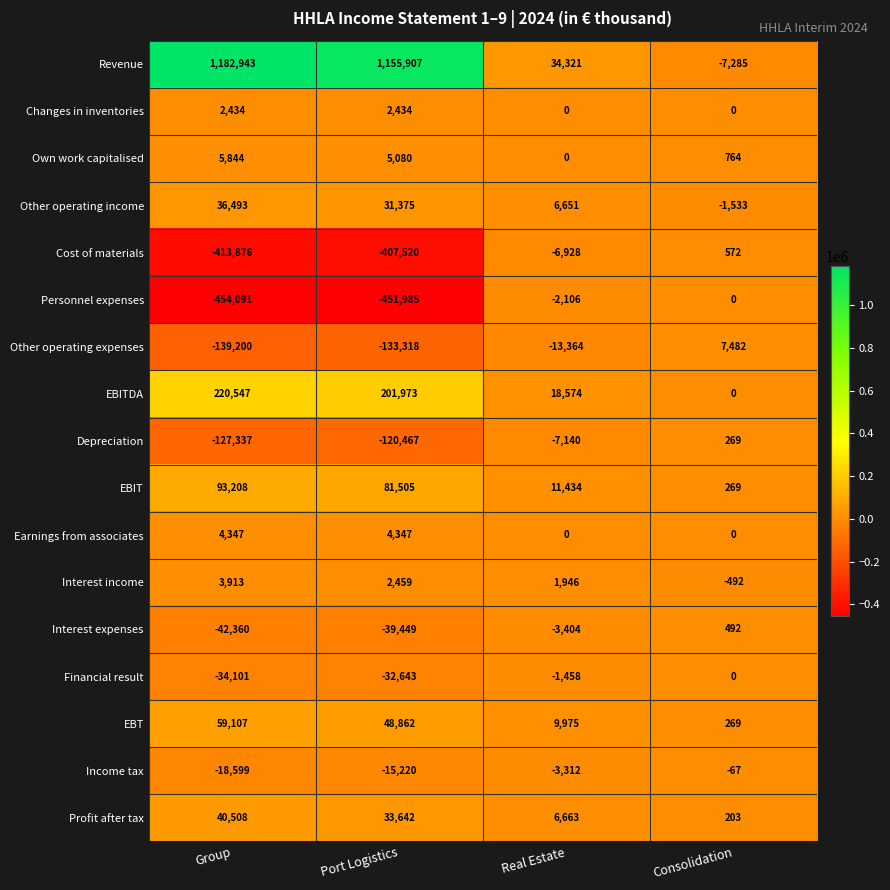

The value of Income tax at Real Estate is -3312. True or false?

True